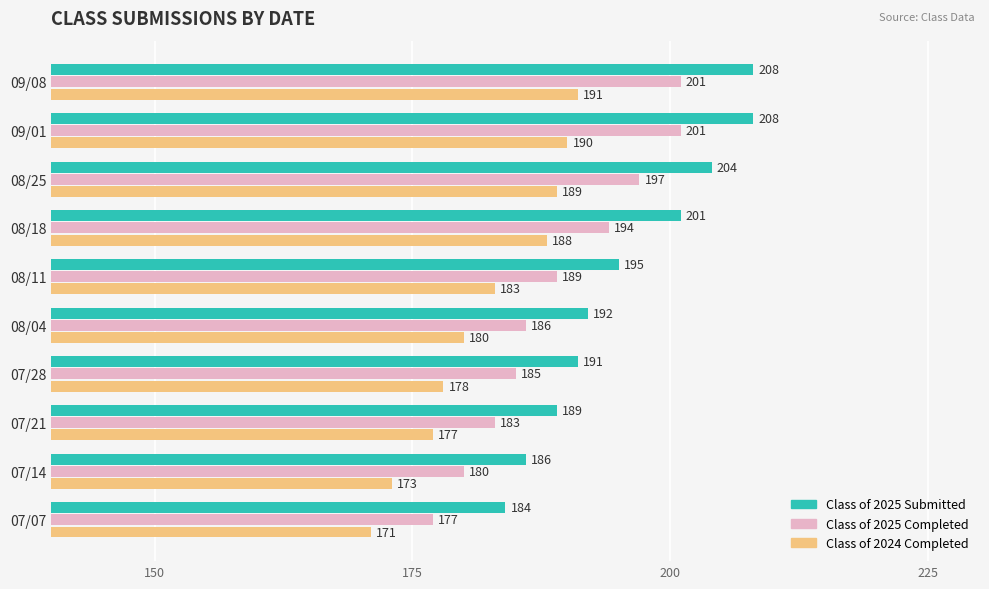

What is the sum of the Class of 2025 Submitted values at 07/14 and 07/21?

375